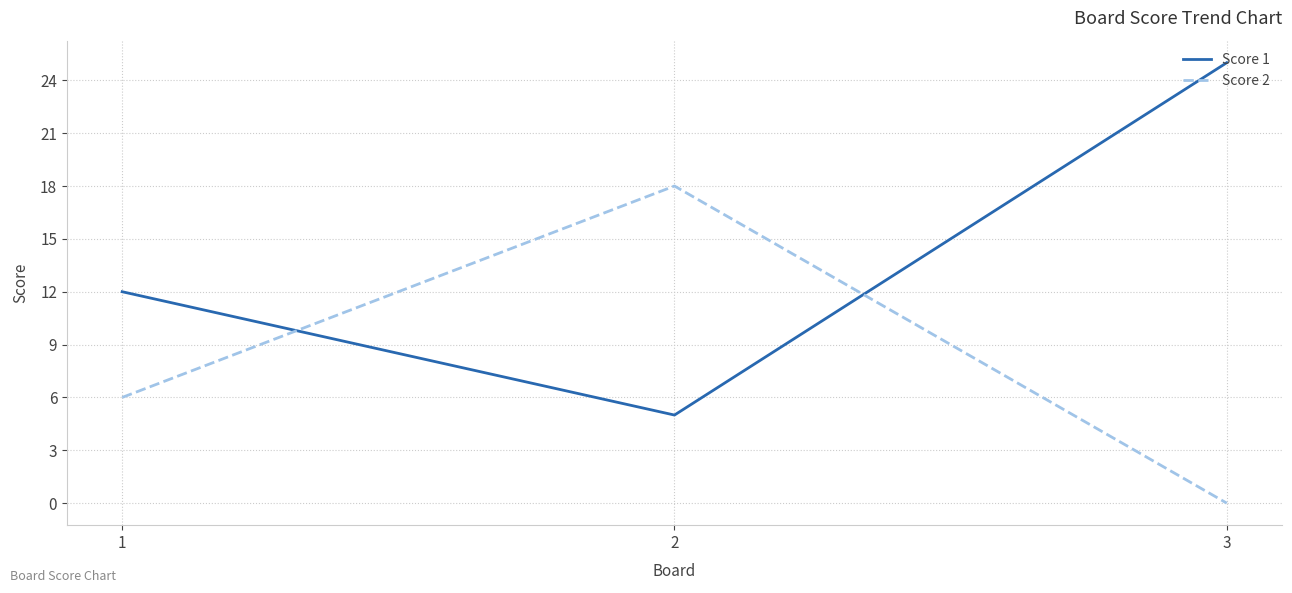

At which label is Score 2 closest to 9?

1